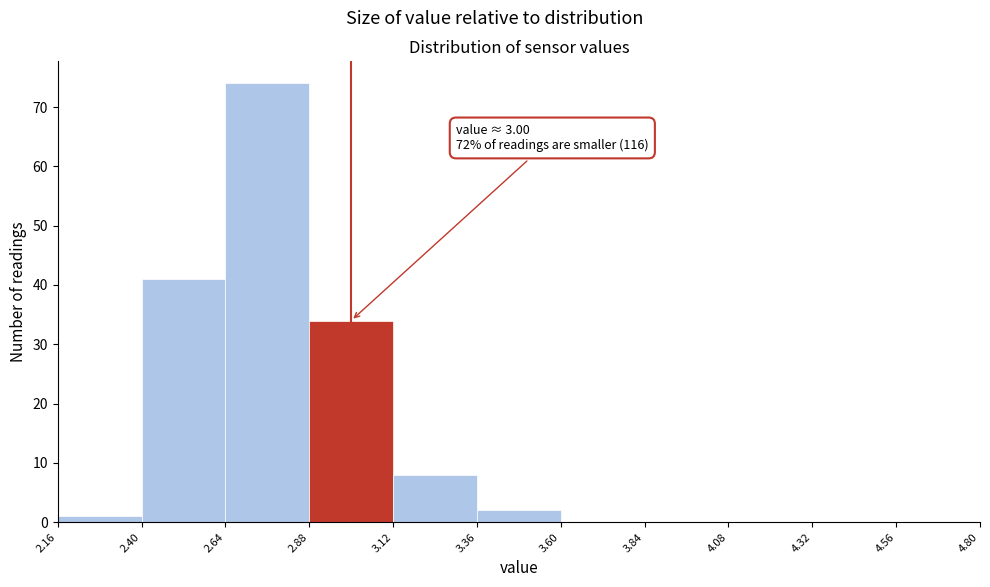

Over which range of the x-axis is the bar tallest?

2.64 to 2.88